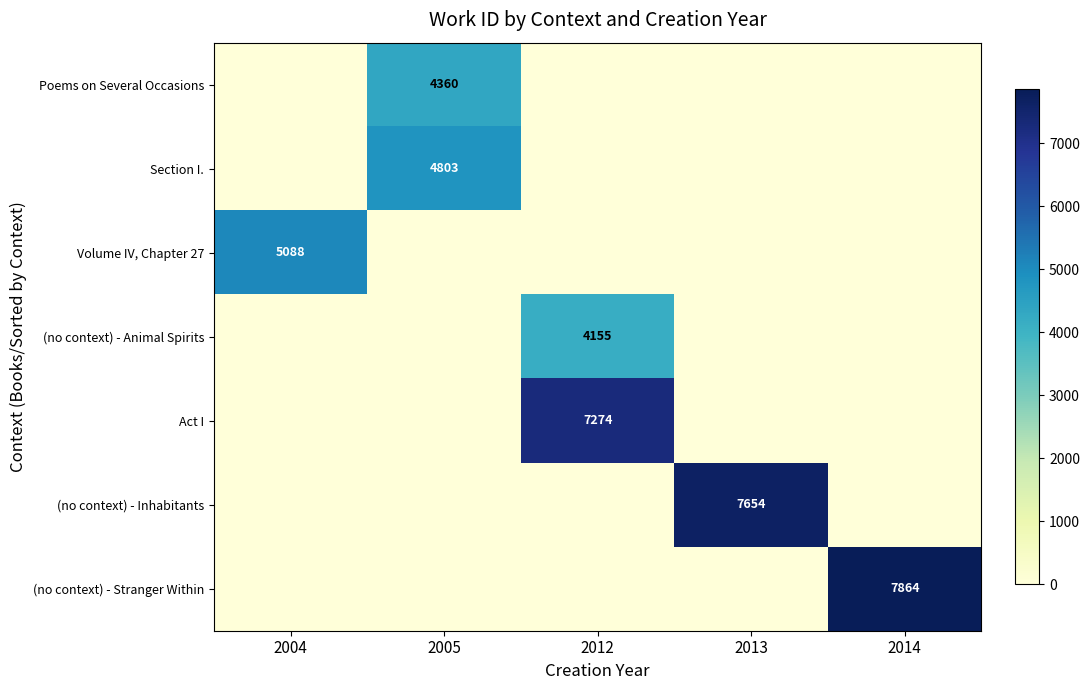

The value of (no context) - Inhabitants at 2013 is 7654. True or false?

True